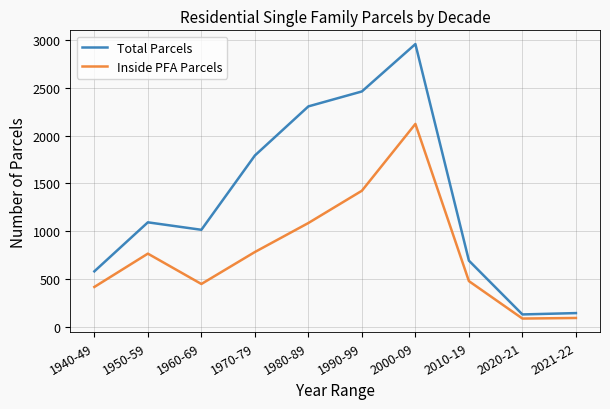

In Inside PFA Parcels, how many points are higher than both neighbors (excluding endpoints)?

2